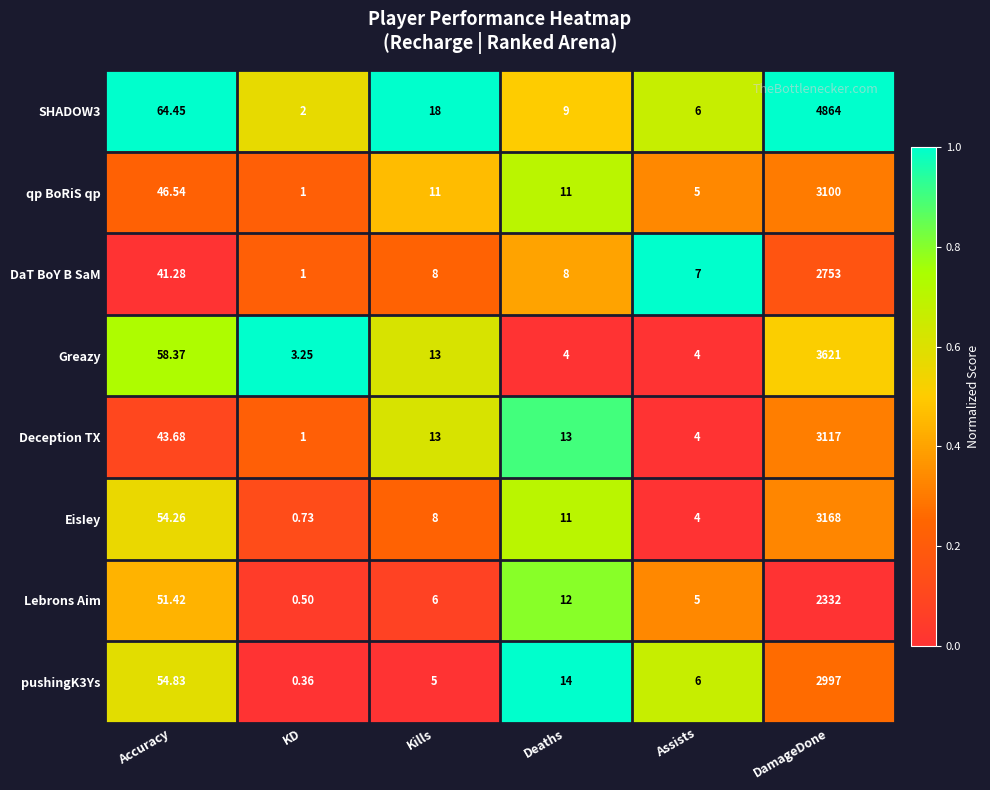

What is the spread (max minus min) of values at Assists?

3.0